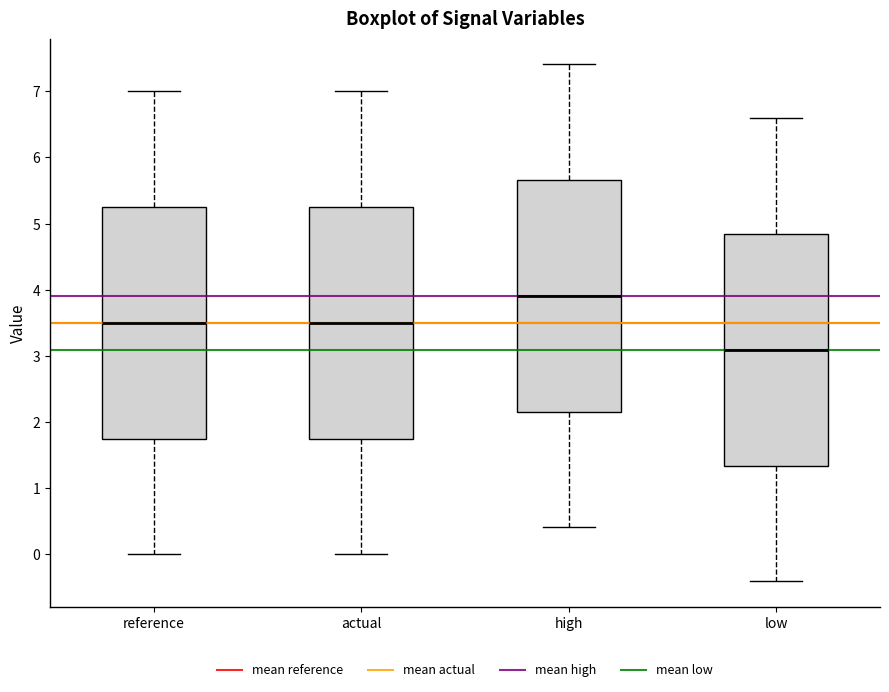

Where does the upper whisker of the box for high end on the y-axis? The values are not printed on the chart, so give them approximately, as read against the axis.

7.4